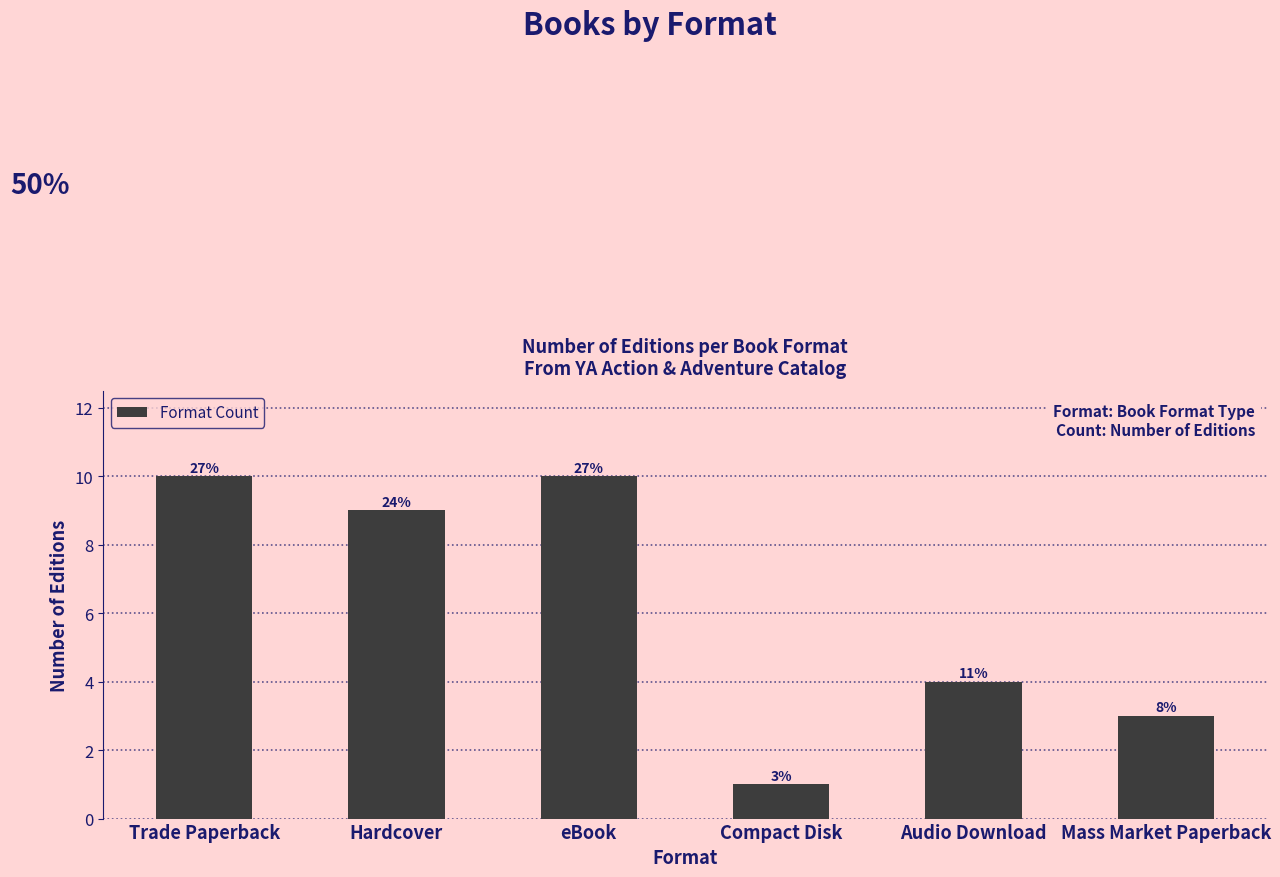

How many bars are there in total?

6